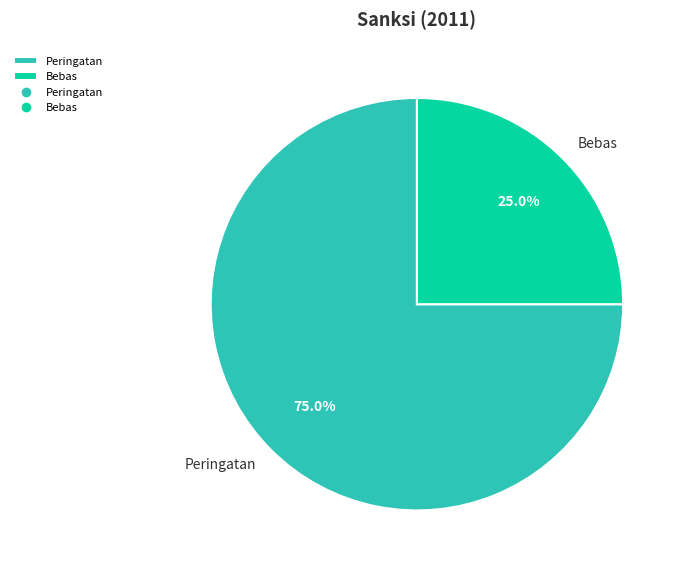

How many segments does this pie chart have?

2